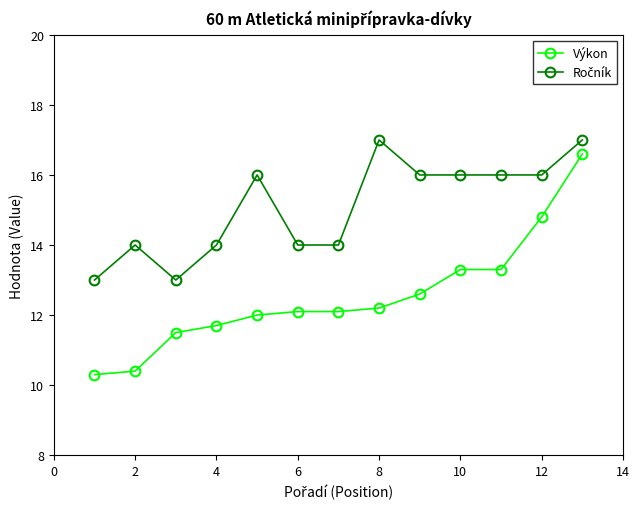

Which series has the largest range (max minus min)?

Výkon